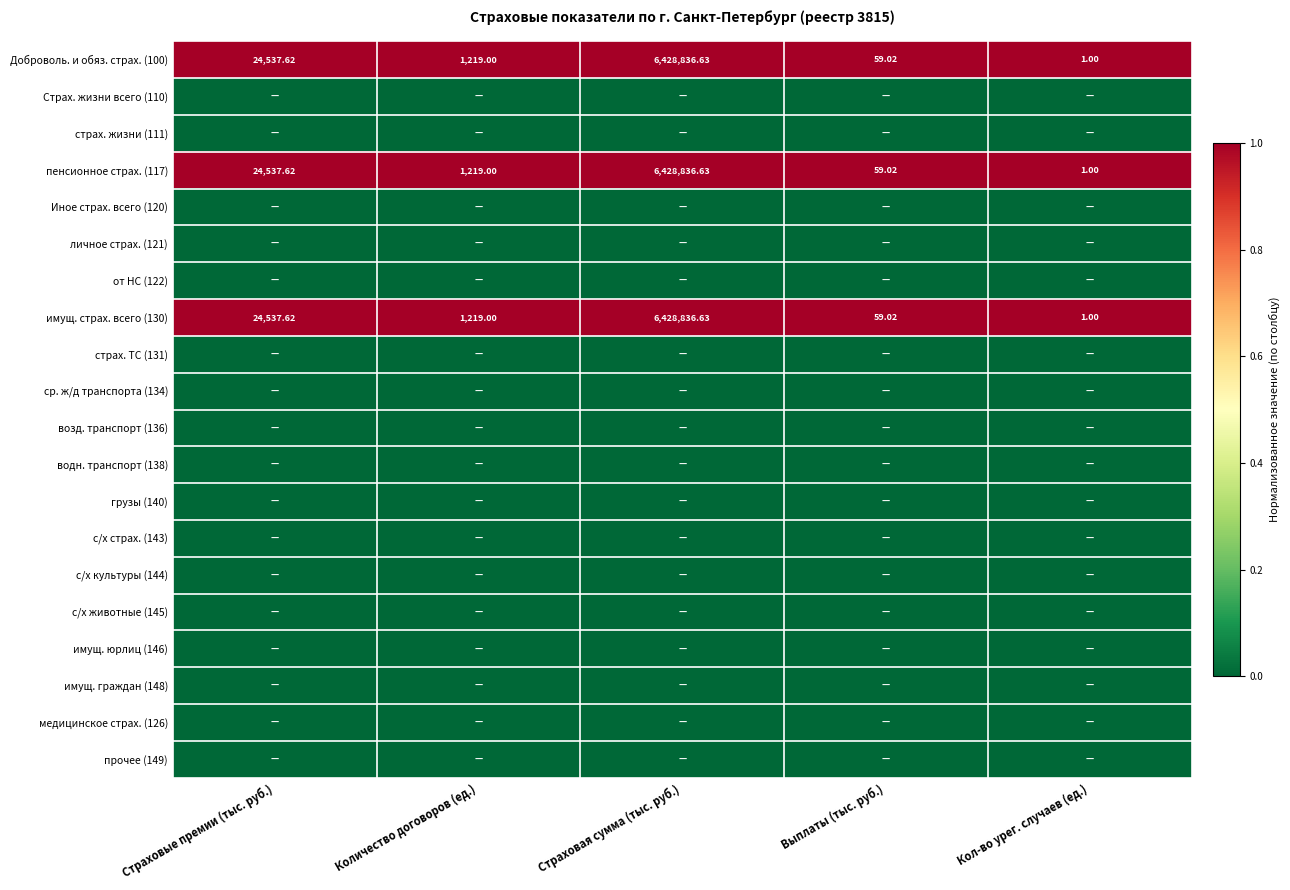

What is the maximum value shown in the chart?

1